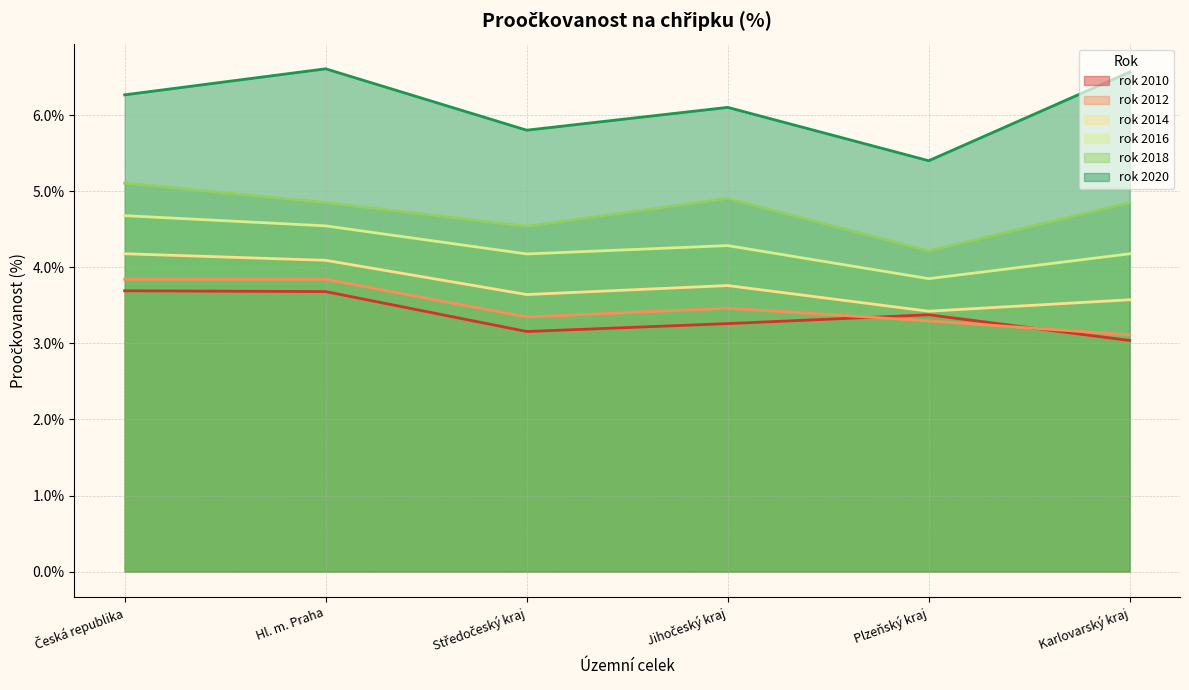

Count the rok 2016 values in the range 4 to 5.

5